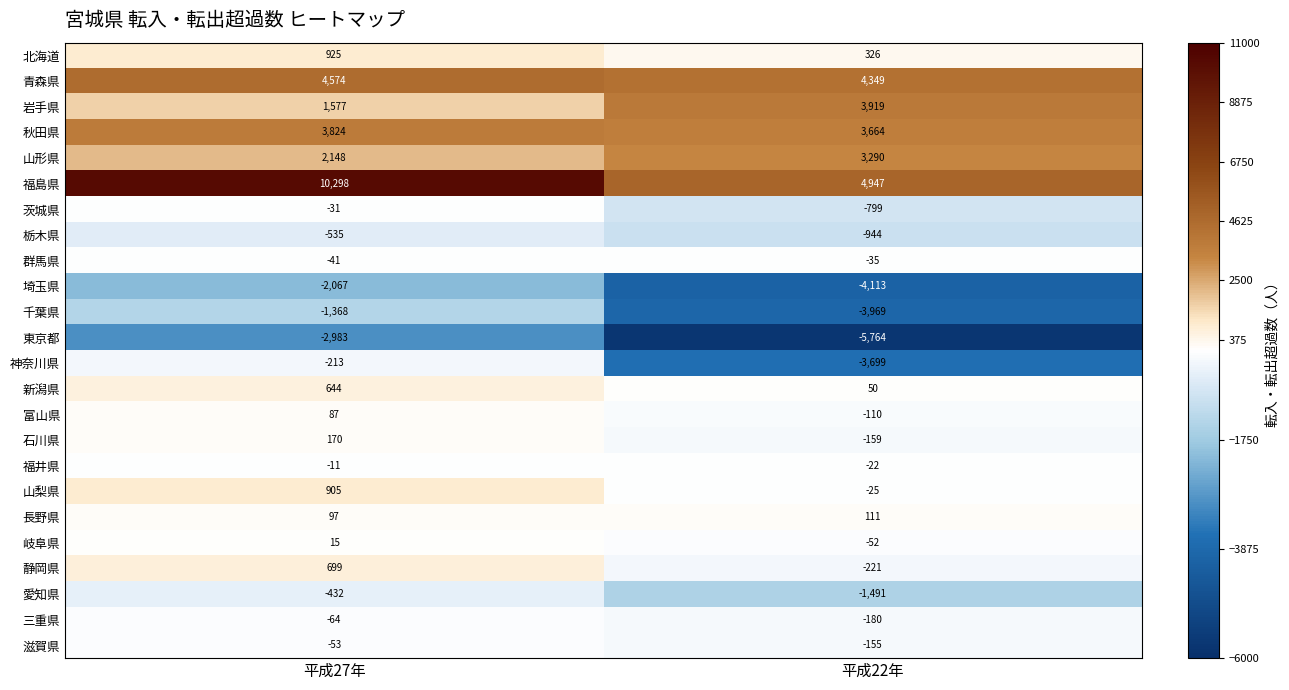

Which series has the largest total across all categories?

福島県